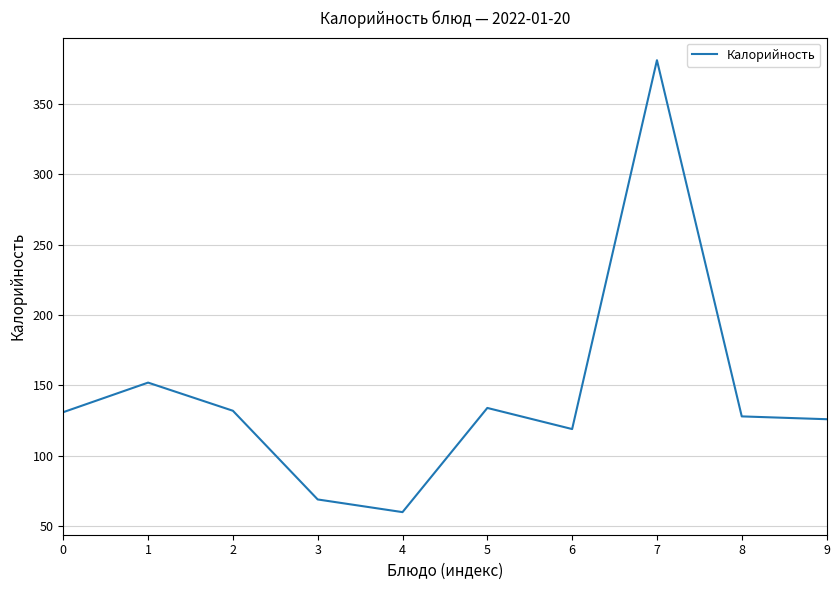

What is the maximum value shown in the chart?

381